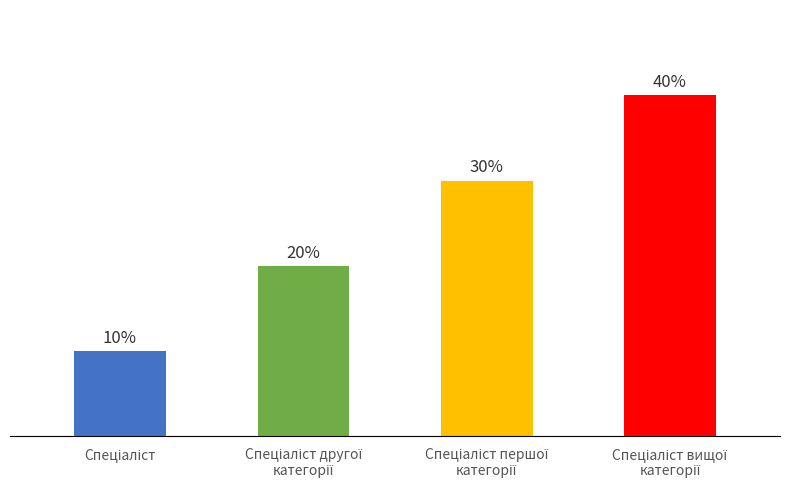

Are the bars horizontal?

No